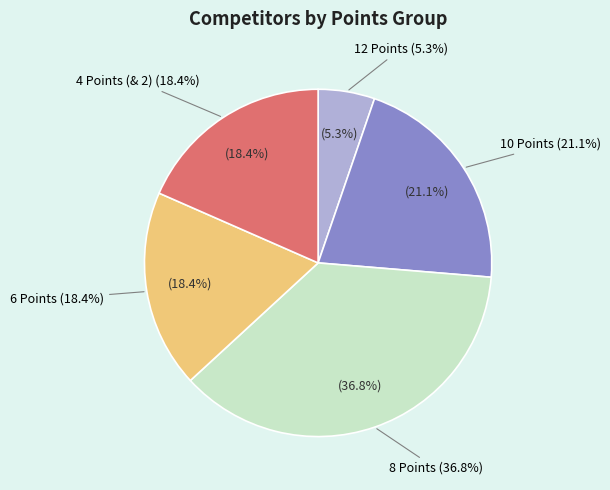

Does 12 Points account for over 50% of the chart?

No